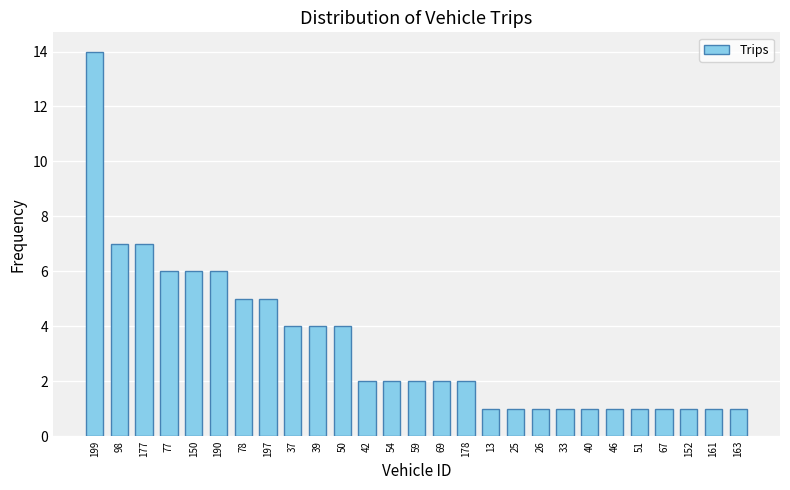

Are the bars grouped side by side (vs. stacked)?

No